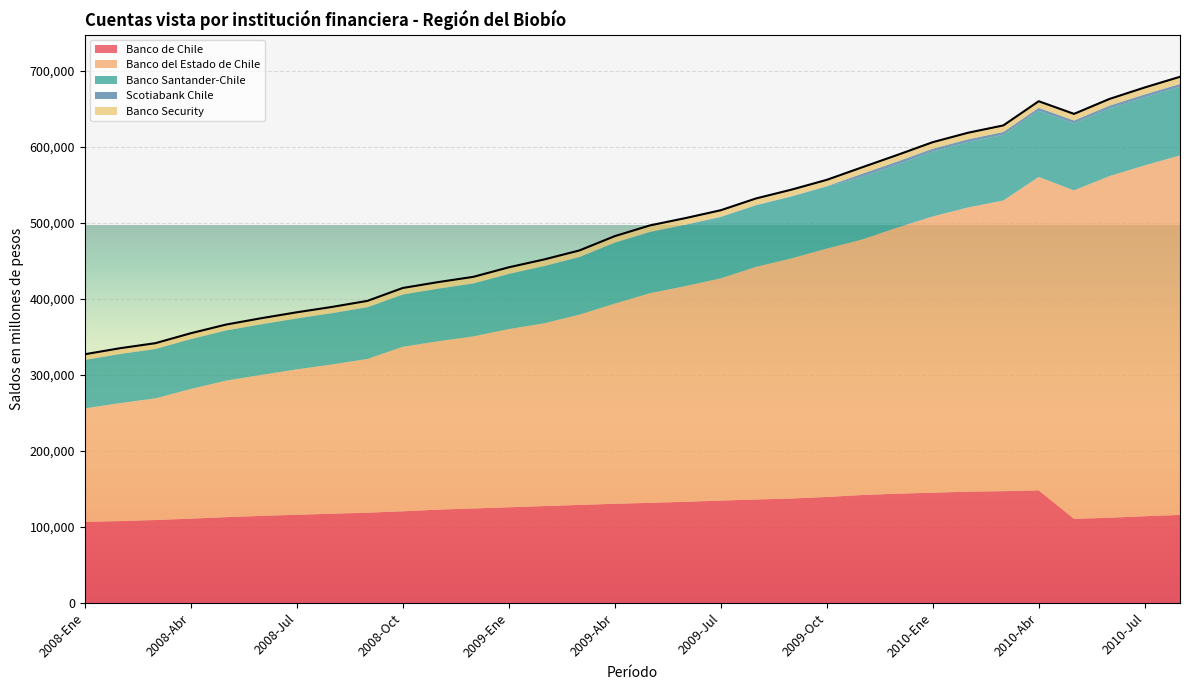

Rank the series at 2010-Jun from highest to lowest value.

Banco del Estado de Chile, Banco de Chile, Banco Santander-Chile, Banco Security, Scotiabank Chile